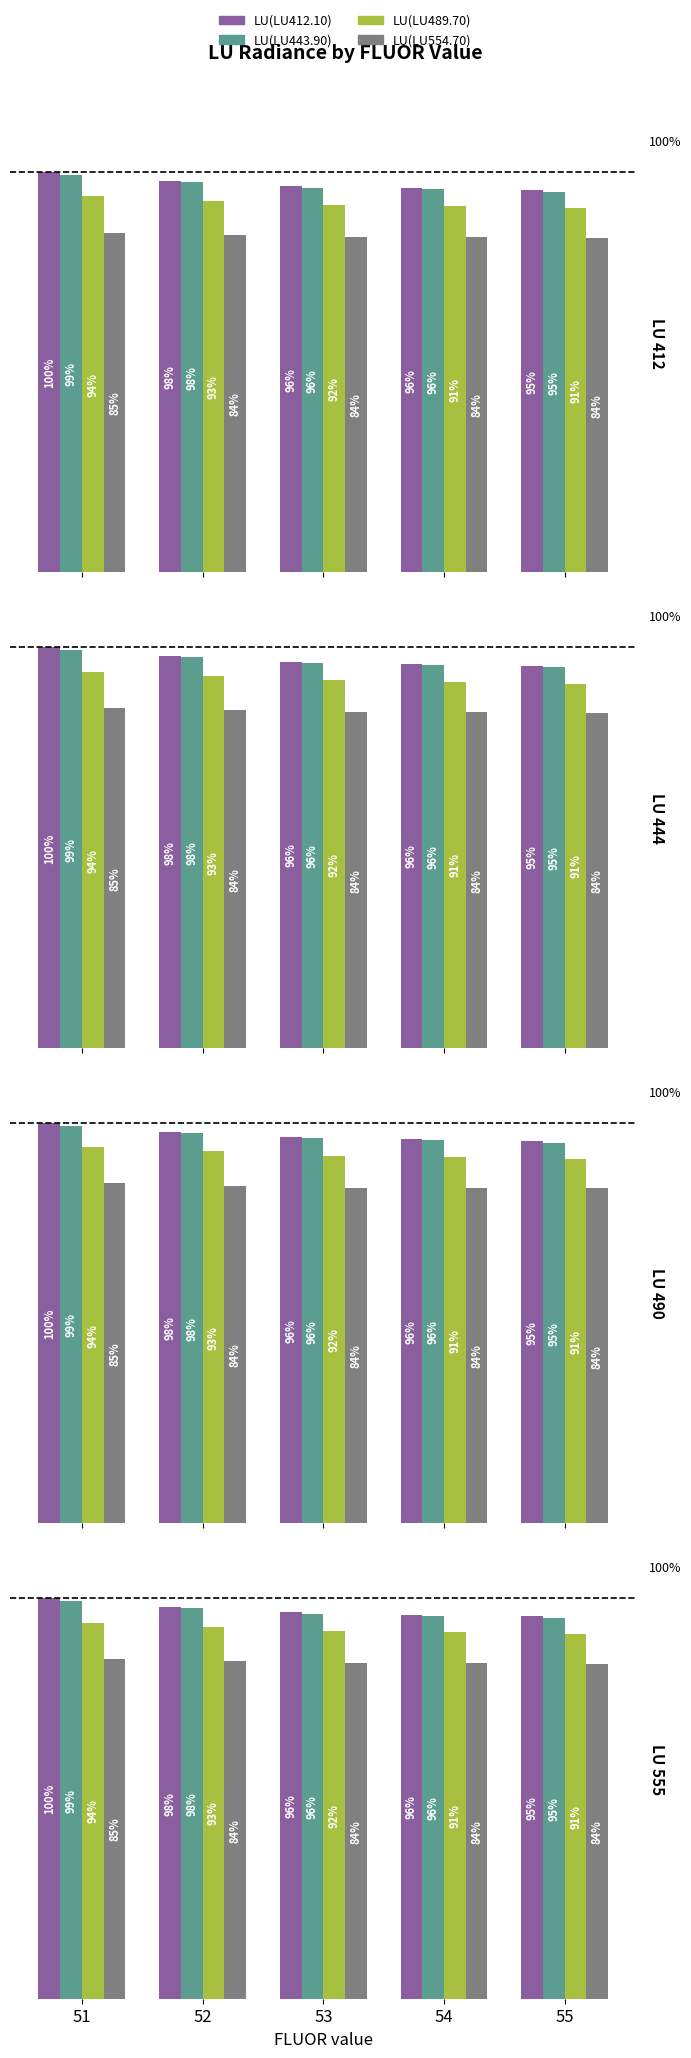

What is the total value across all series at 51?

378.1